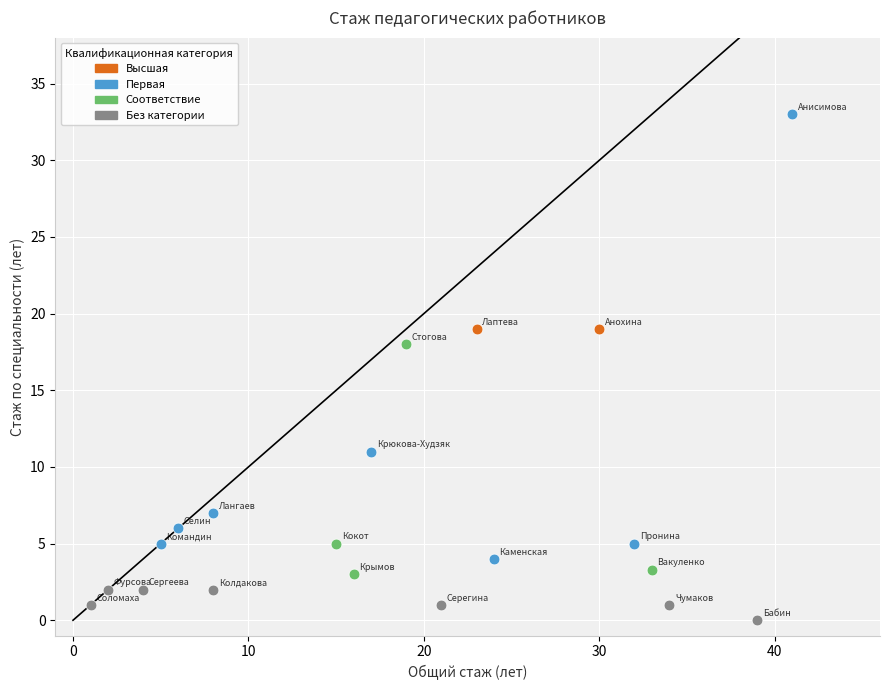

What are all the series names shown in the legend?

Высшая, Первая, Соответствие, Без категории